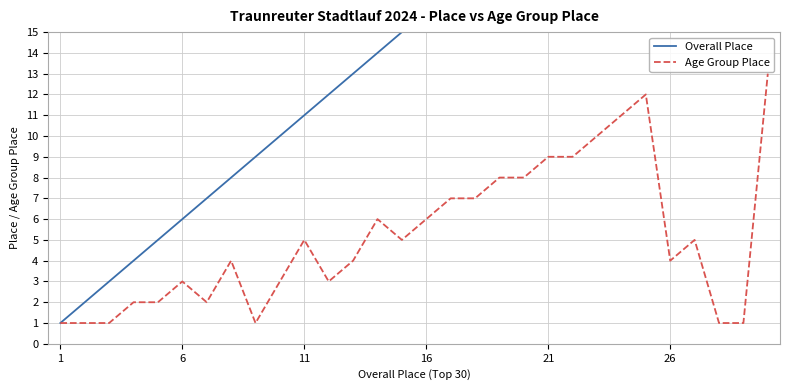

What is the maximum value for Age Group Place?

13